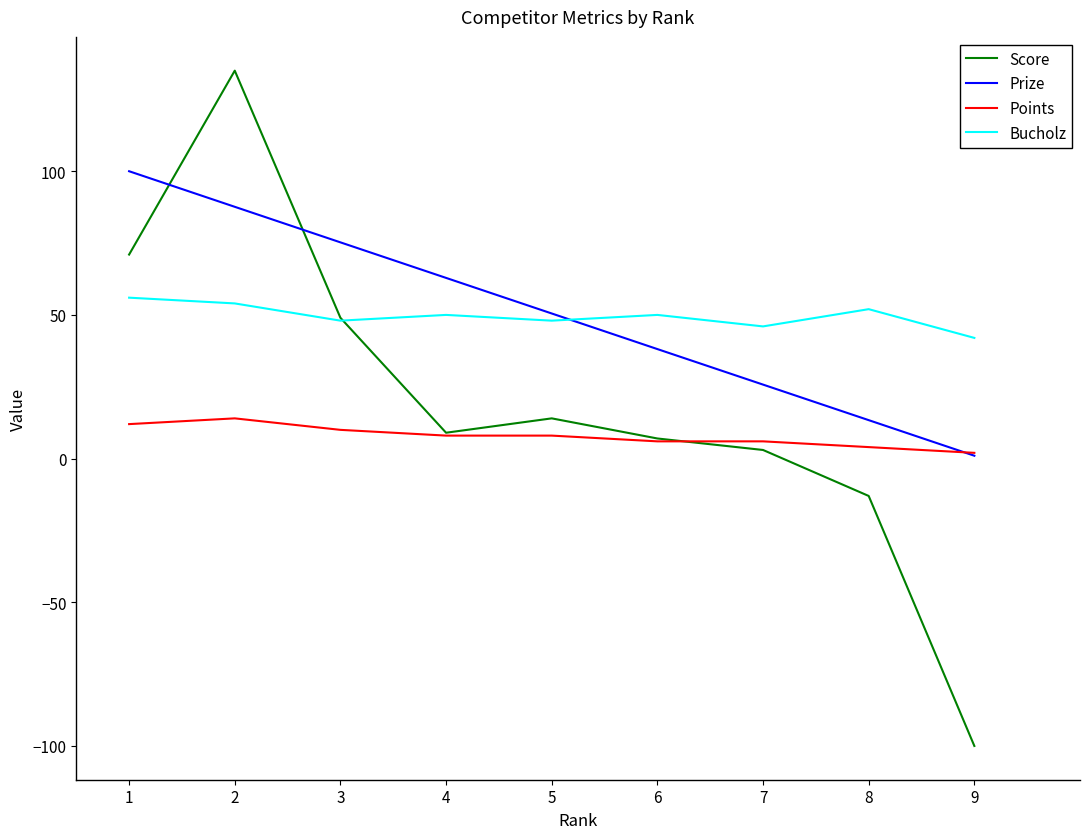

Which series has the widest spread of values?

Score